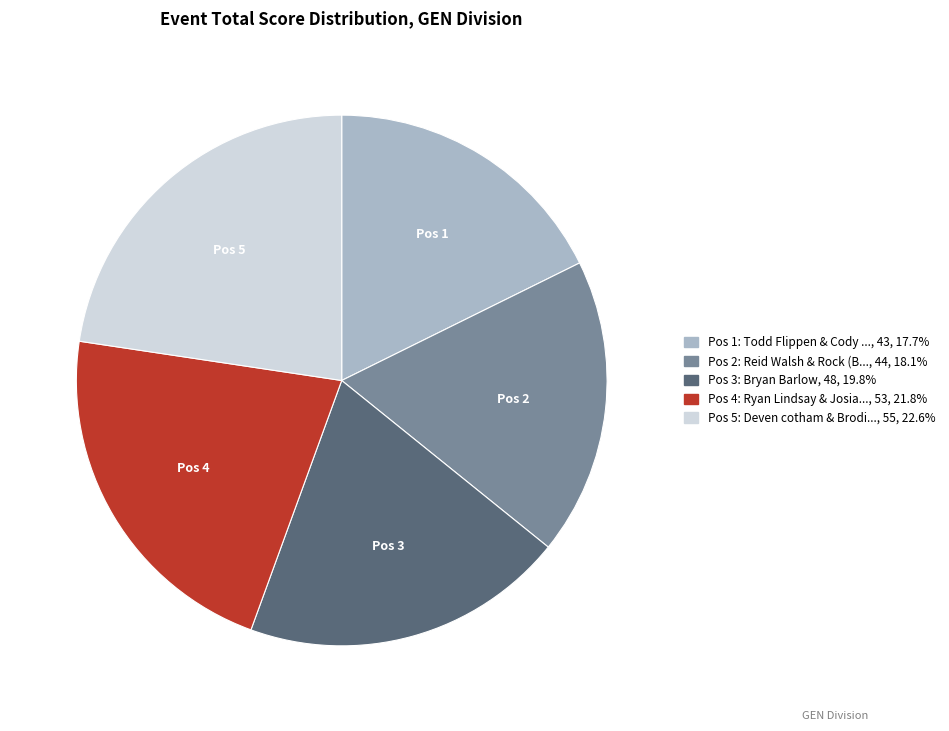

Is there any slice that represents more than half of the pie?

No